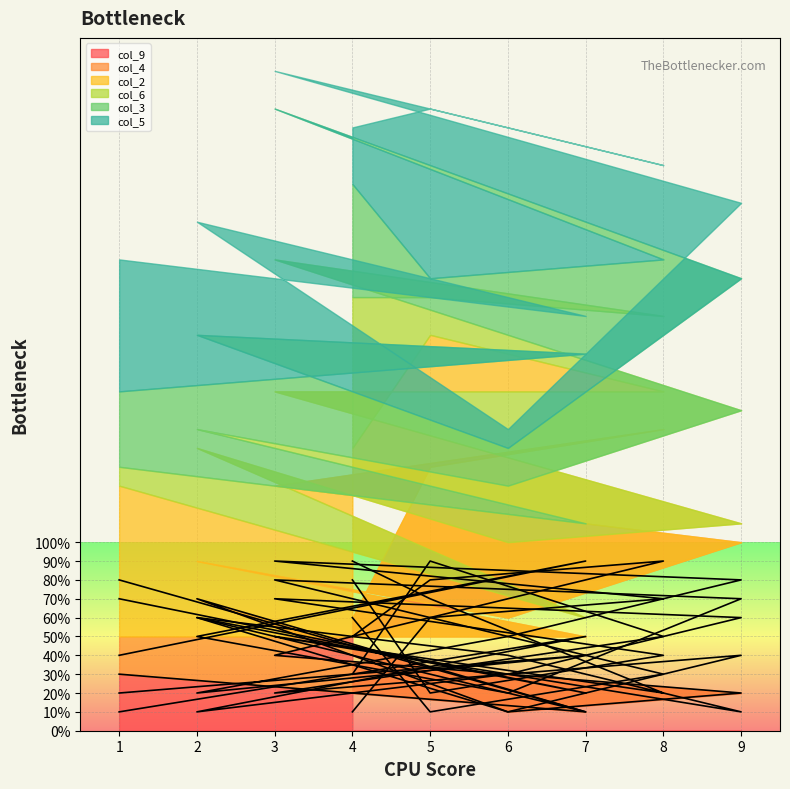

What is the difference between the second highest and second lowest values in the col_5 series?

5